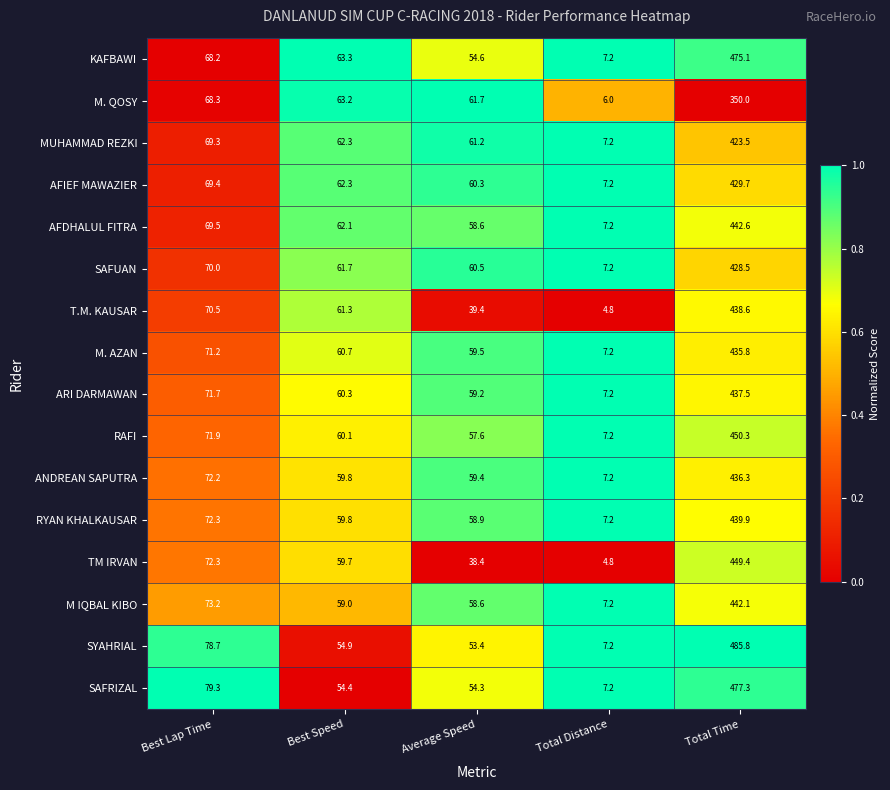

At which label does SYAHRIAL reach its peak?

Total Time